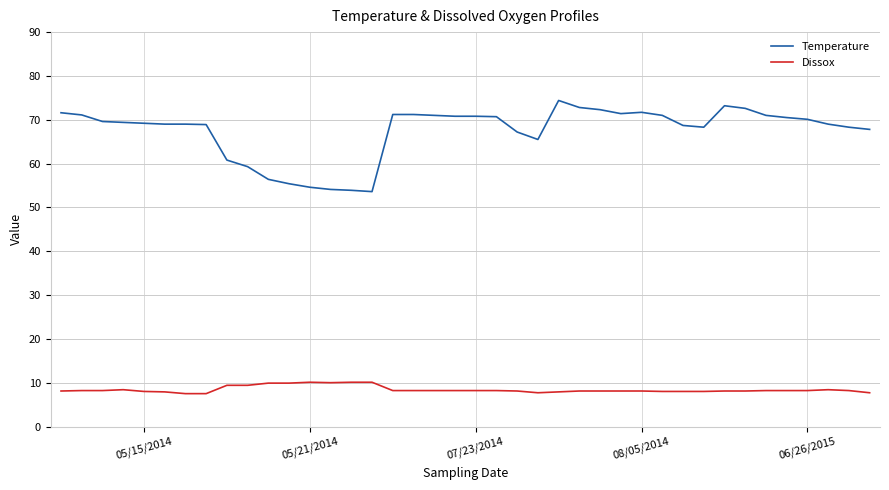

What is the maximum value shown in the chart?

74.4